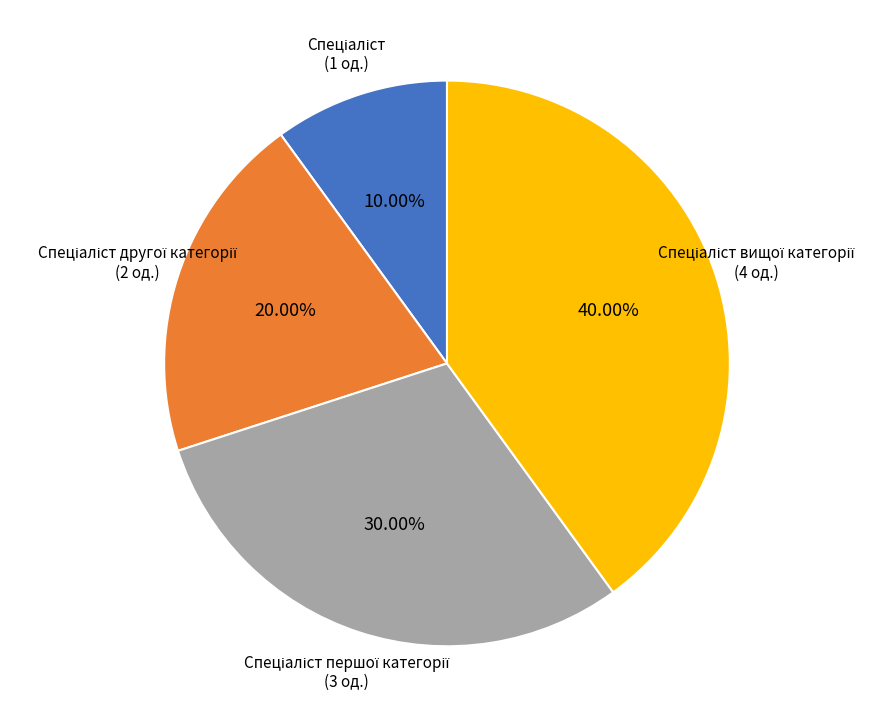

Is there a majority slice in this chart?

No